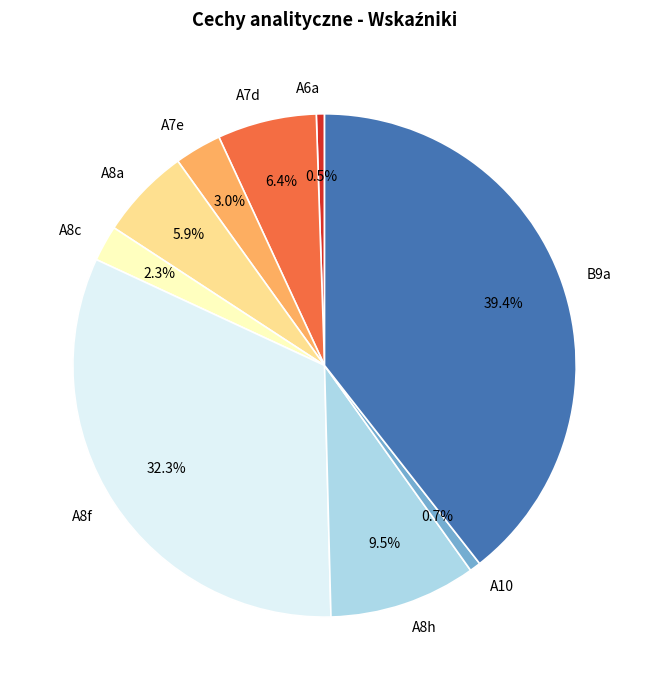

What portion of the pie excludes B9a?

60.6%